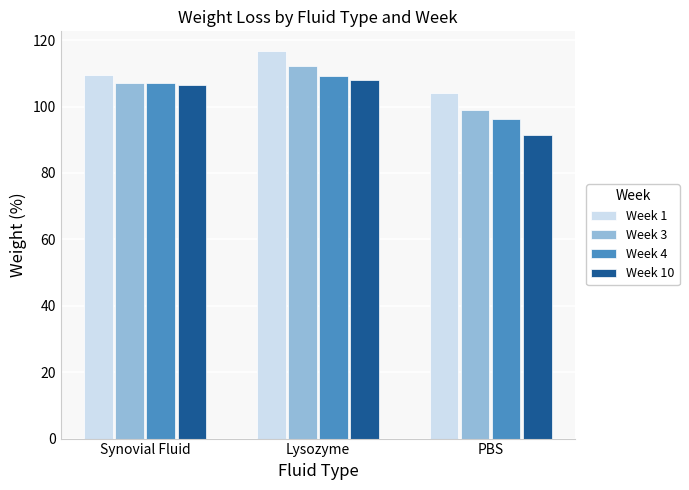

The value of Week 3 at Synovial Fluid is 107.1. True or false?

True